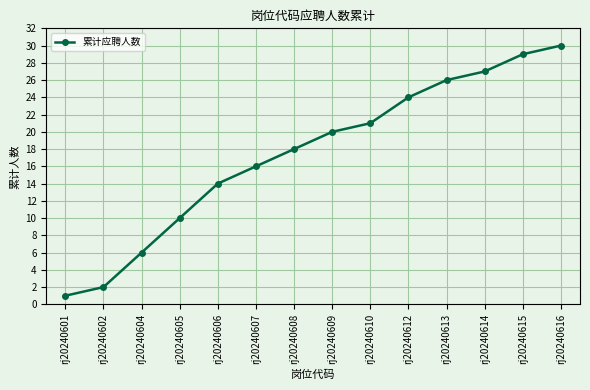

What is the value of the 10th point from the left?

24